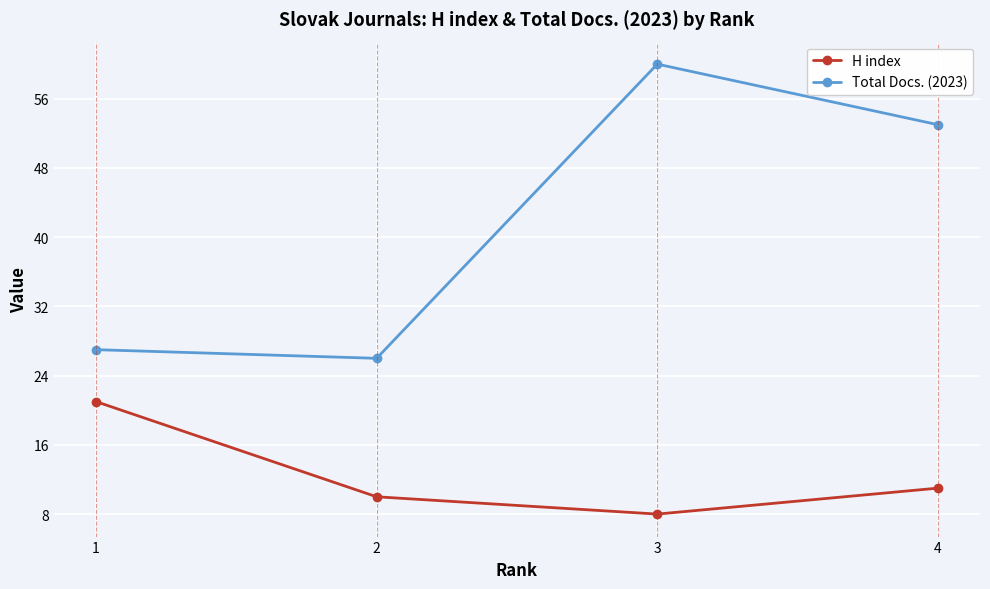

Reading left to right, list all the values displayed in this chart.

H index: 1=21	2=10	3=8	4=11
Total Docs. (2023): 1=27	2=26	3=60	4=53